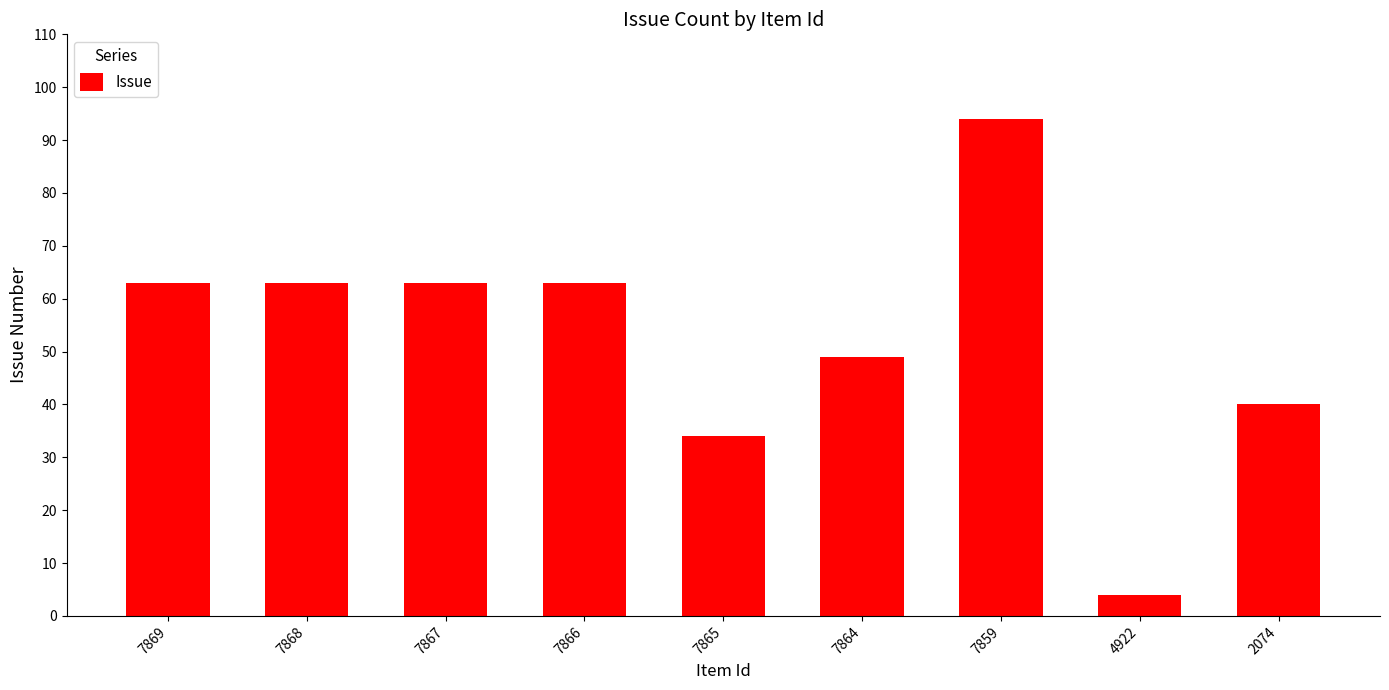

How many distinct data groups are displayed?

1